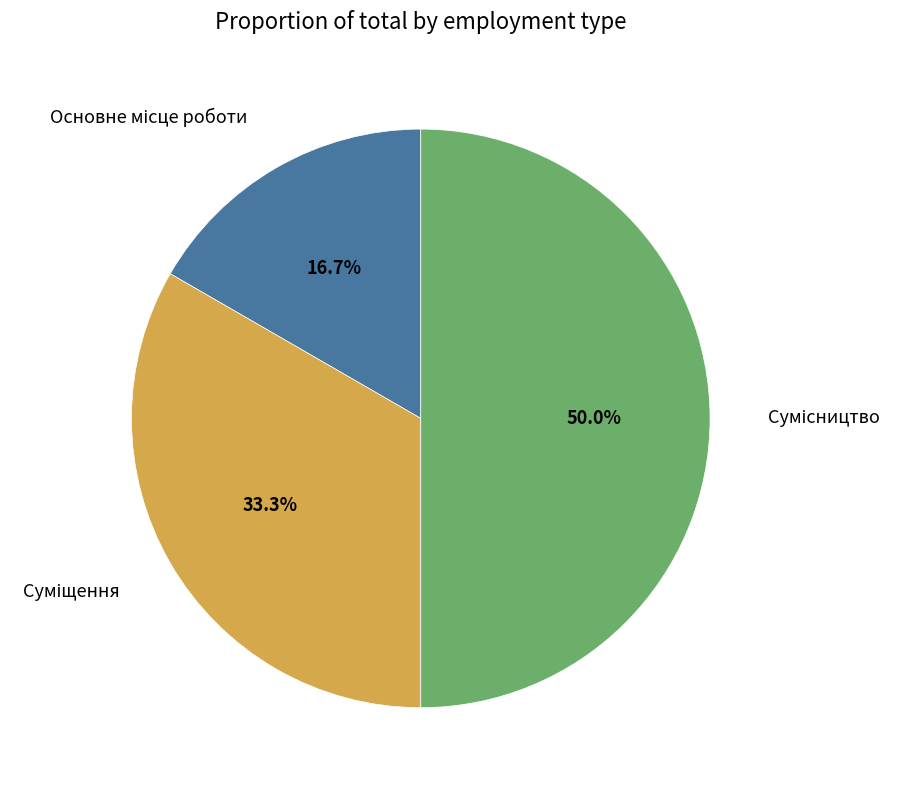

Rank the categories by value from lowest to highest.

Основне місце роботи, Суміщення, Сумісництво